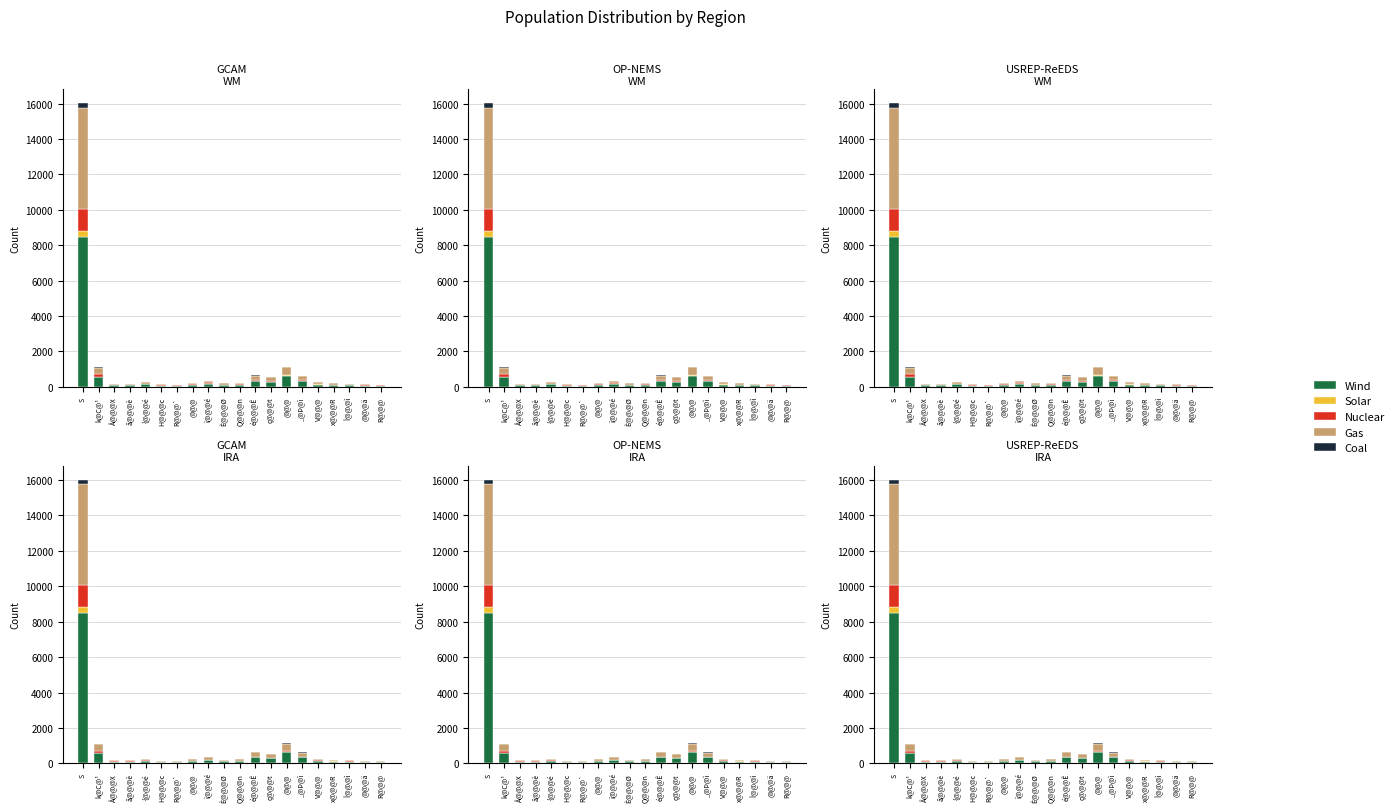

Which series has the largest range (max minus min)?

Wind